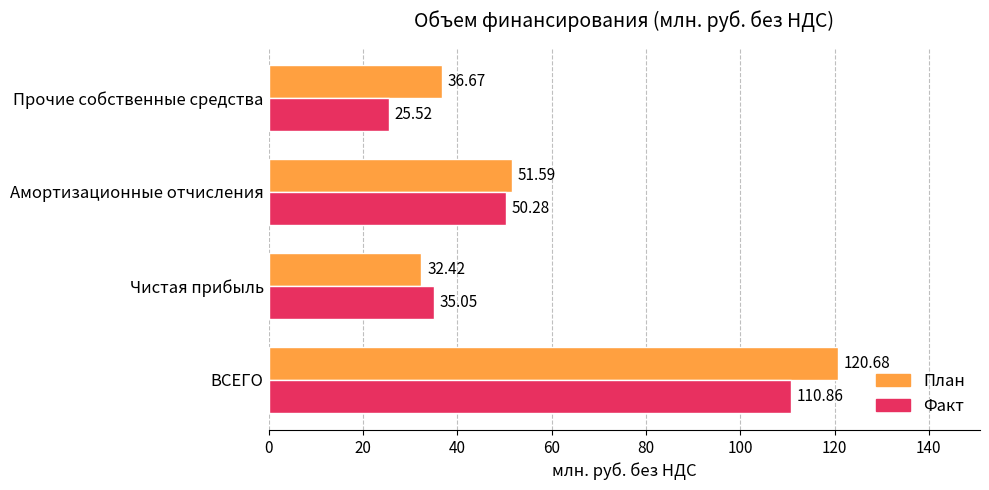

What is the total value across all series at ВСЕГО?

231.5